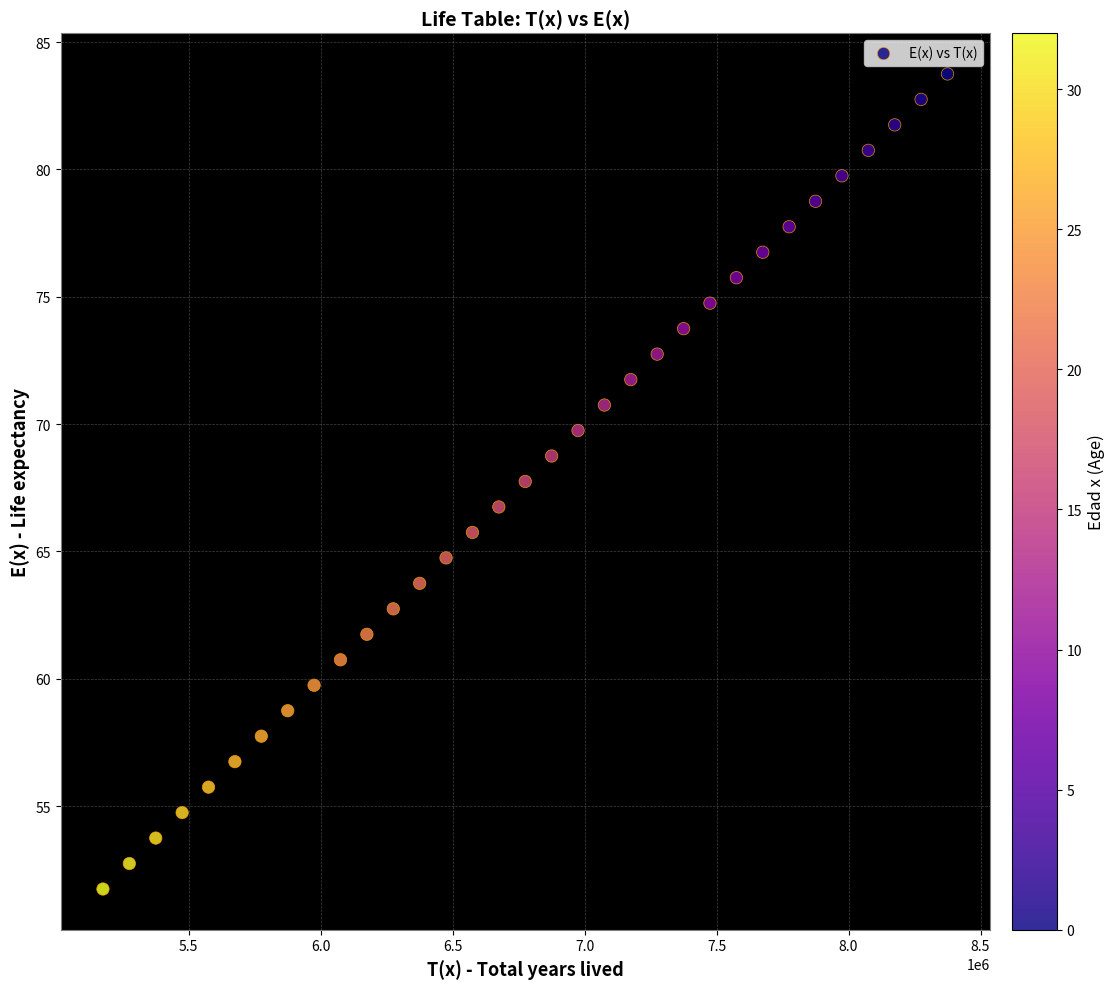

What is the range of X values (max minus min)?

3200000.0